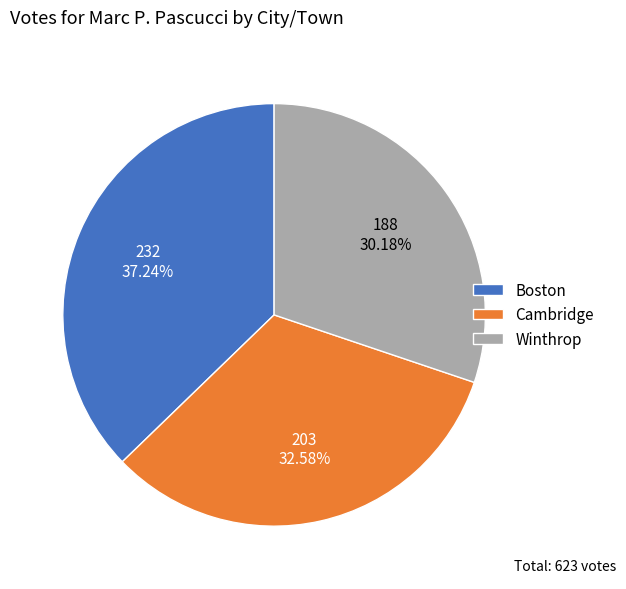

To the nearest percent, what portion does Boston represent?

37%